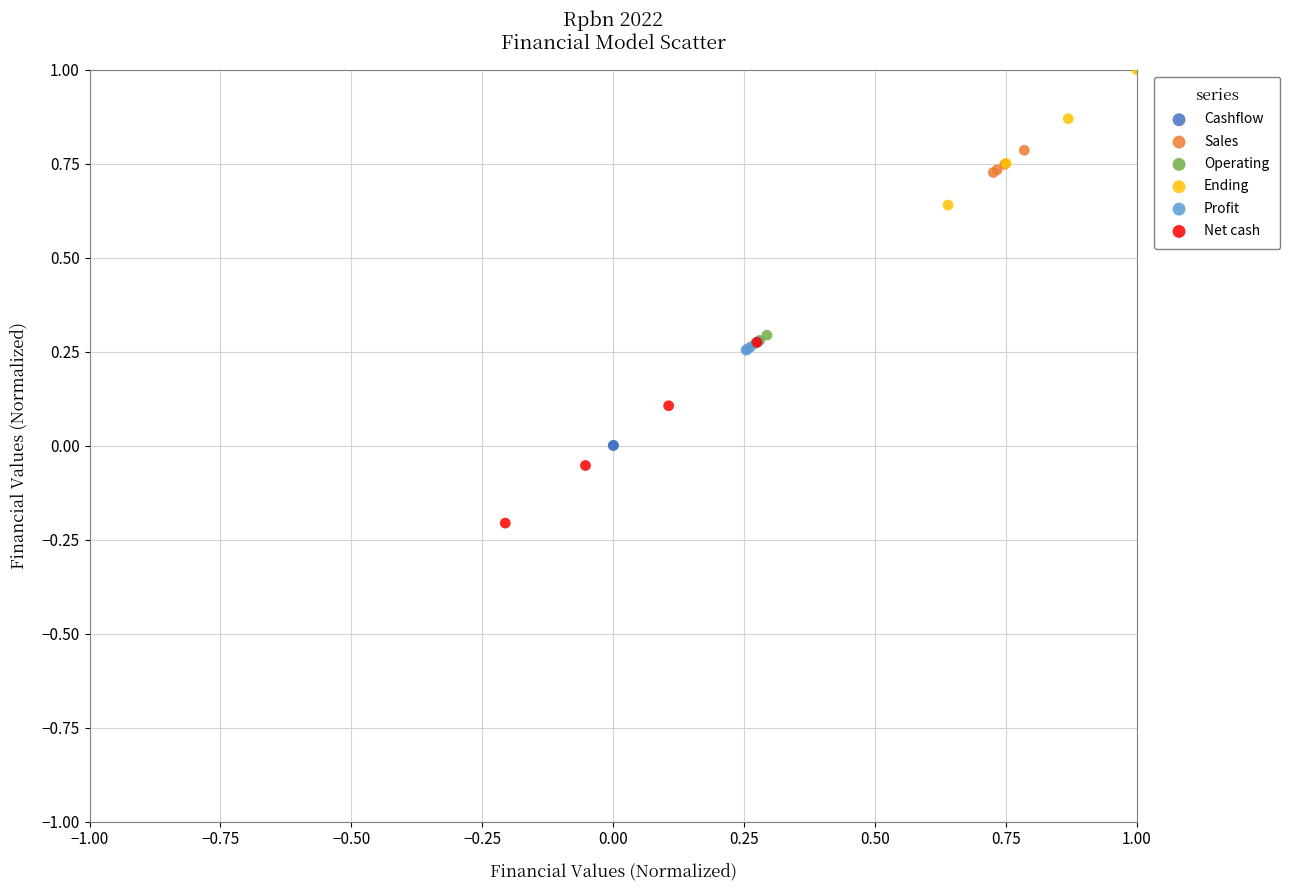

What are all the series names shown in the legend?

Cashflow, Sales, Operating, Ending, Profit, Net cash